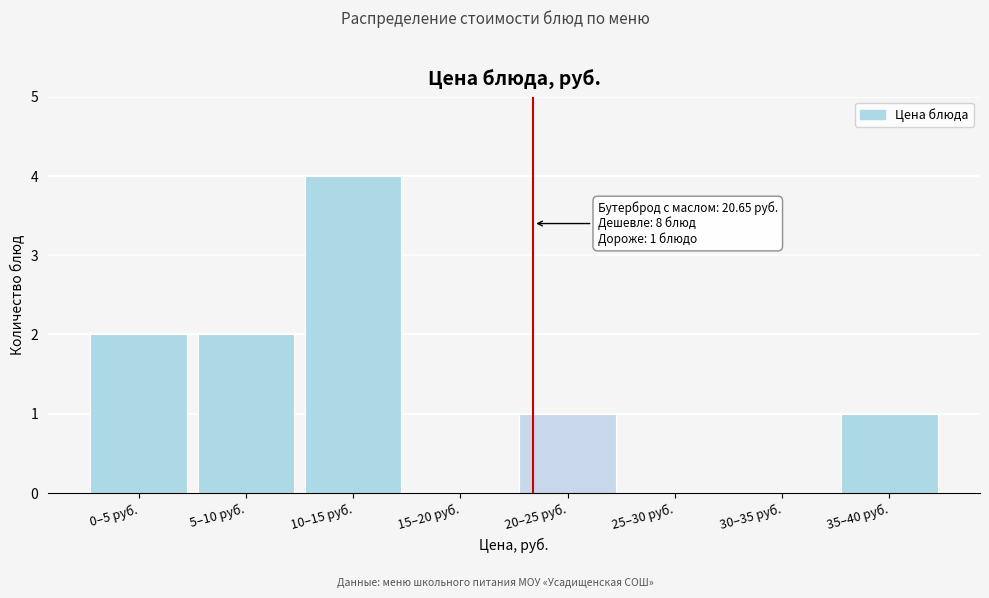

Reading left to right, what are all the values shown in this chart?

0–5 руб.=2	5–10 руб.=2	10–15 руб.=4	15–20 руб.=0	20–25 руб.=1	25–30 руб.=0	30–35 руб.=0	35–40 руб.=1